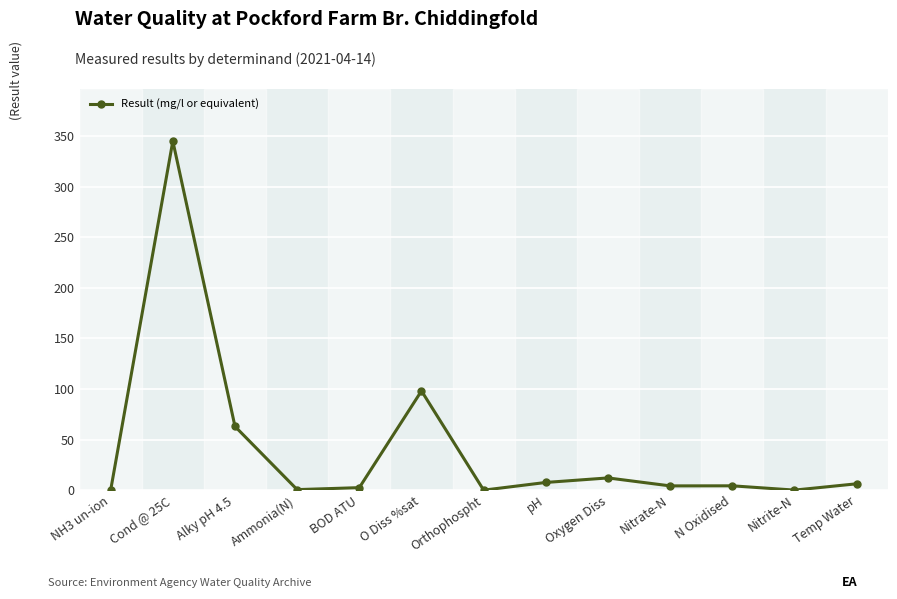

At which label is the value closest to 172?

O Diss %sat